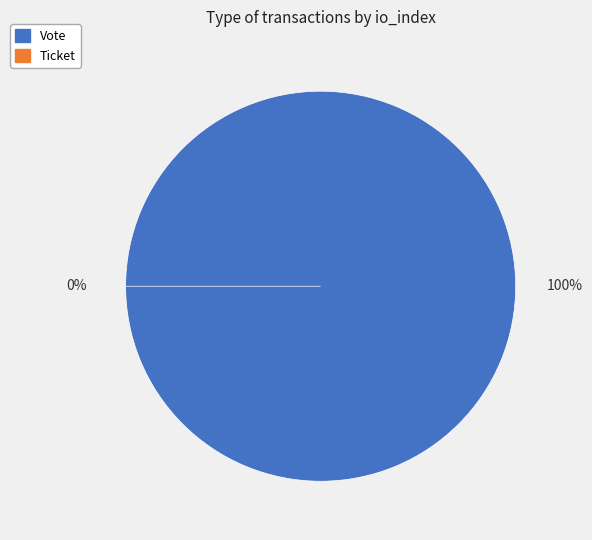

To the nearest percent, what is the difference between the largest and smallest slice percentages?

100%